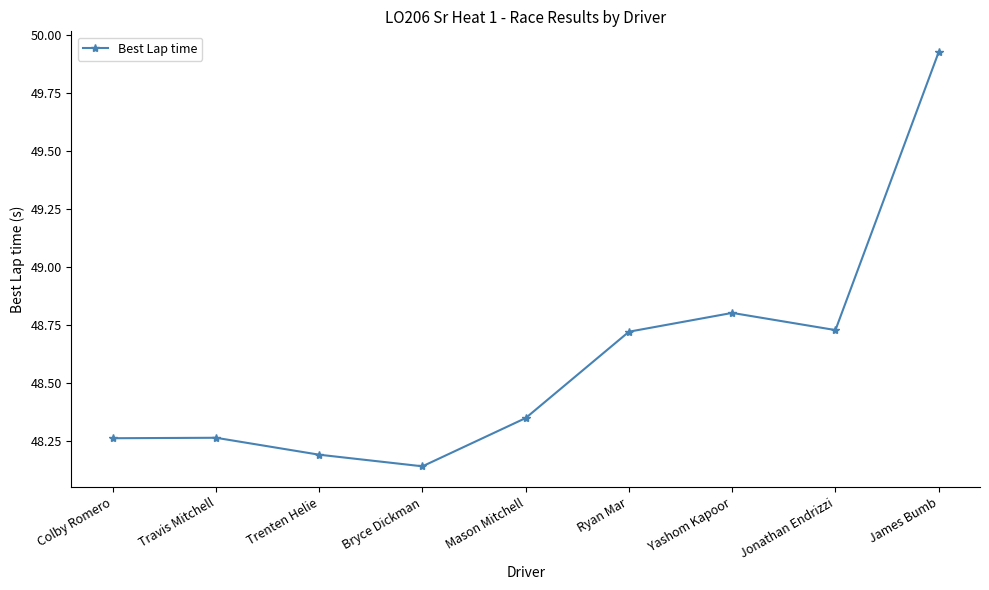

At which label is the value closest to 49?

Yashom Kapoor